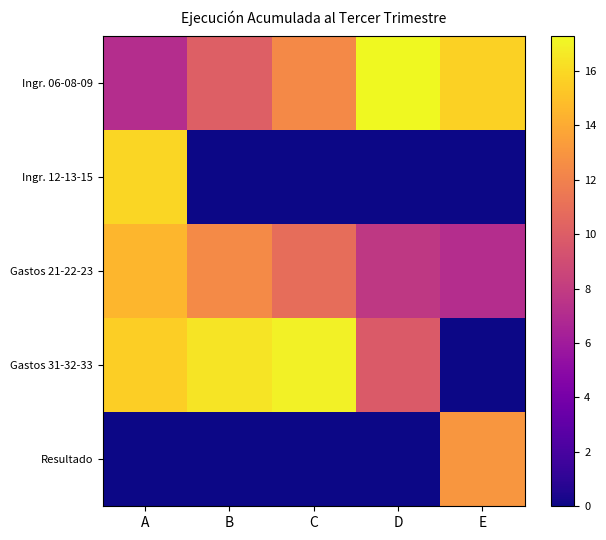

What is the spread (max minus min) of values at C?

17.0